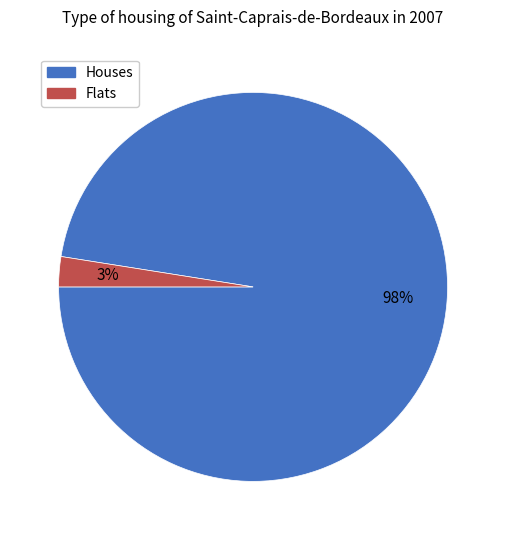

To the nearest percent, what is the average slice percentage?

50%